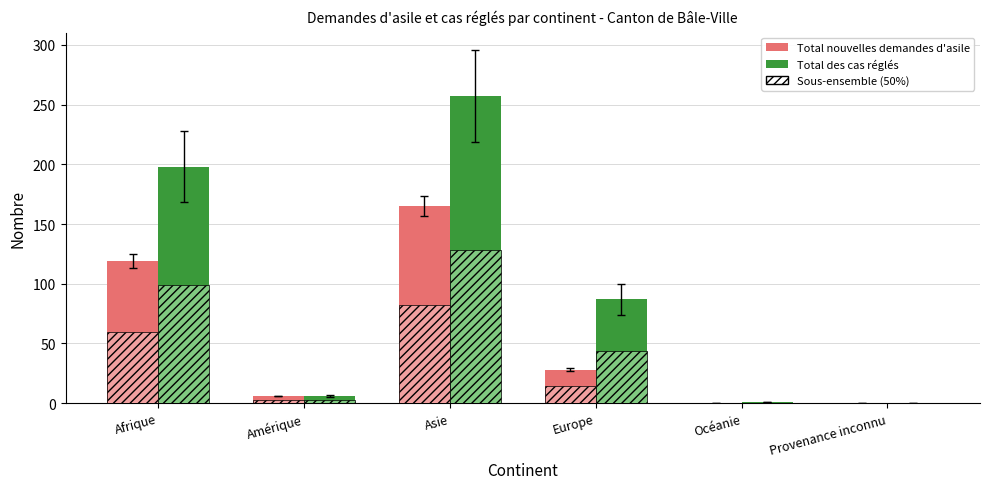

What position from the left is Asie?

3